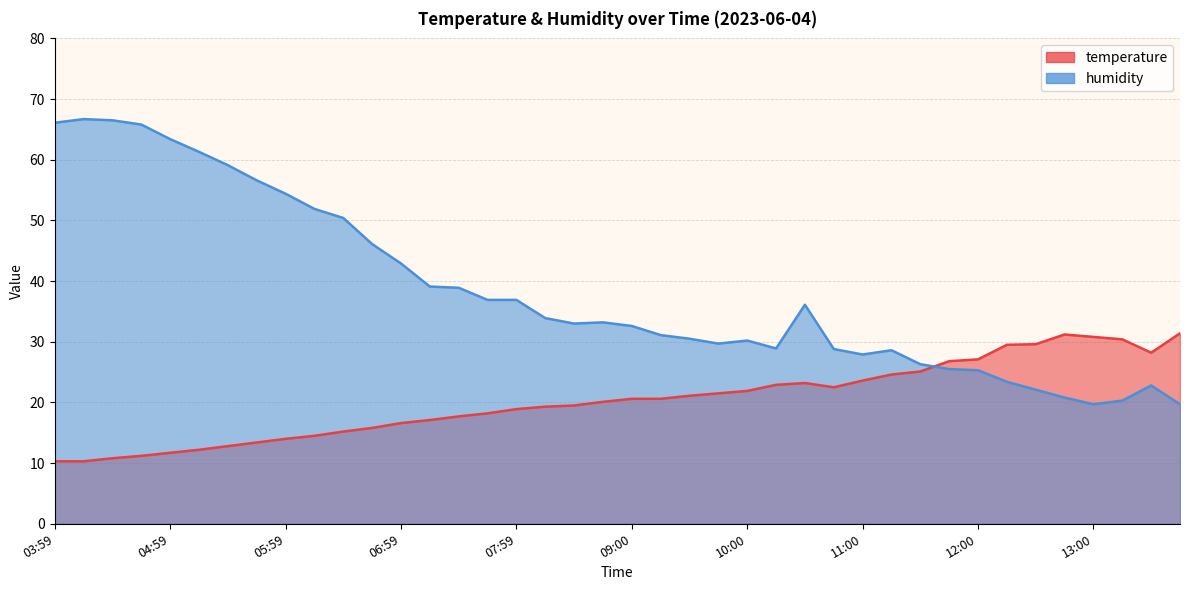

What is the sum of the humidity values at 05:14 and 05:29?

120.4